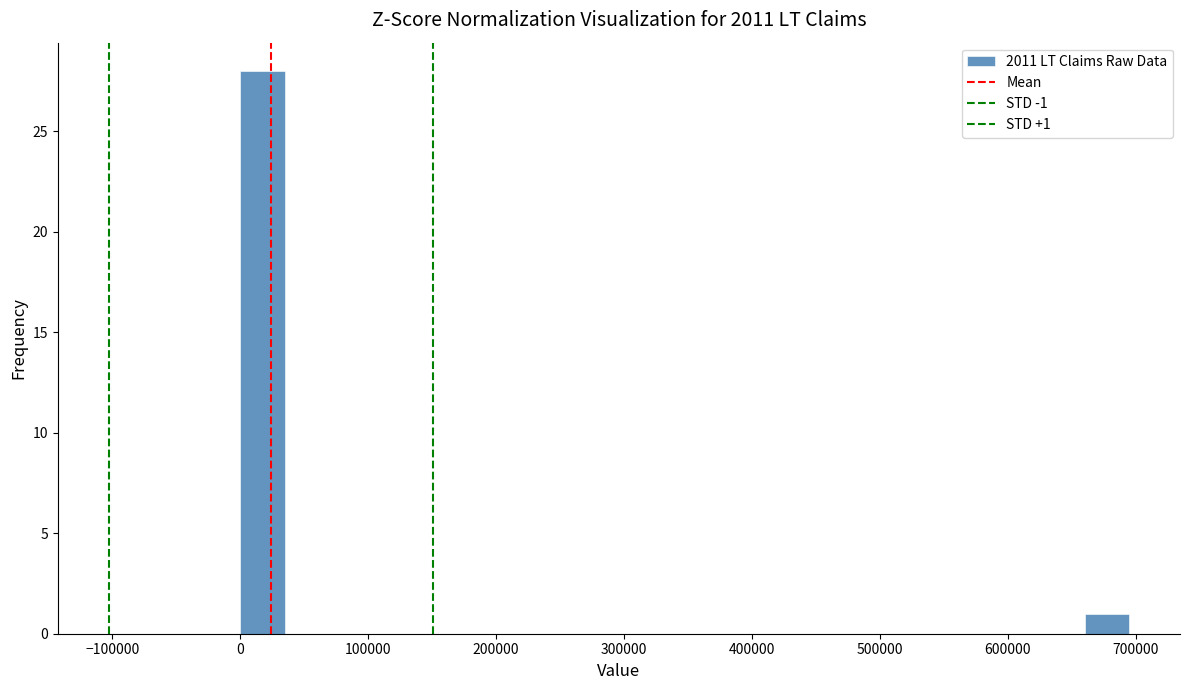

Read against the x-axis, roughly where is the centre of the tallest bar?

20000